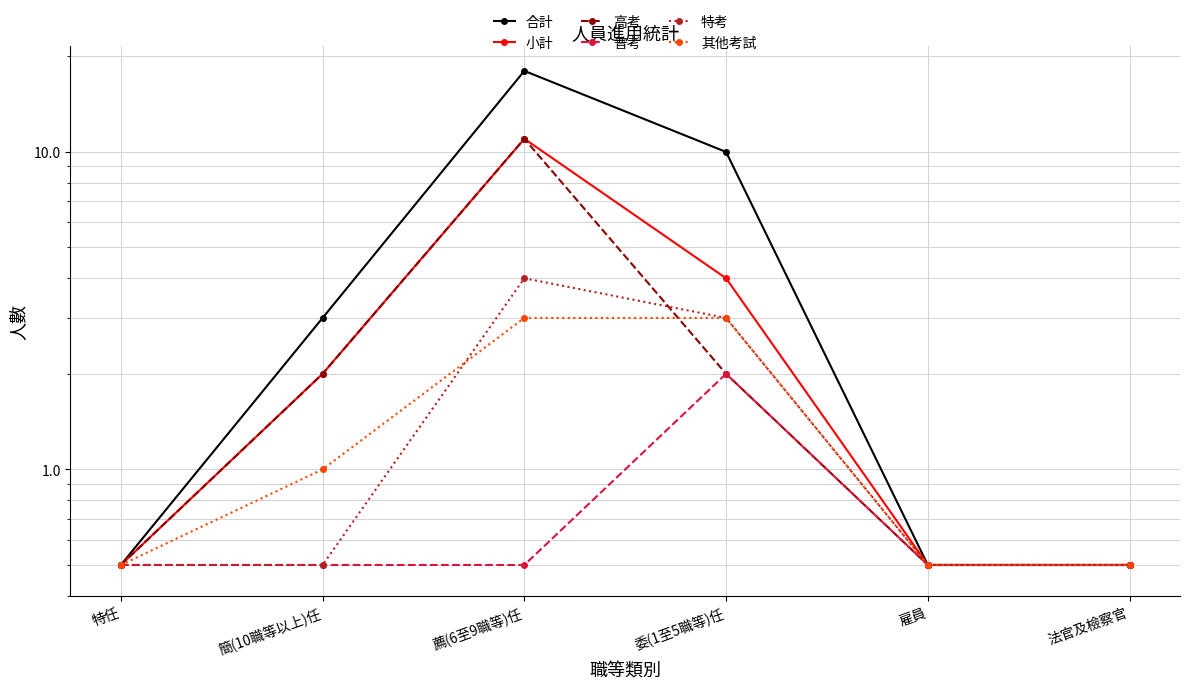

Where does the 小計 series first go above 2?

薦(6至9職等)任